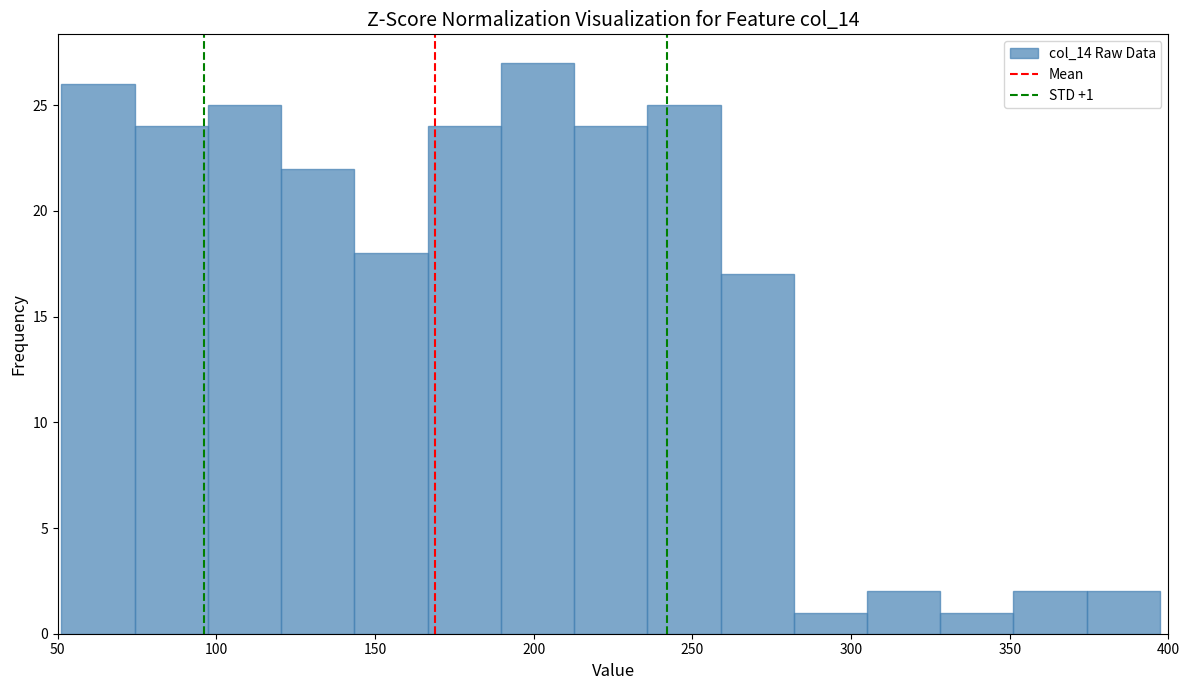

Over which range of the x-axis is the bar tallest?

190 to 215